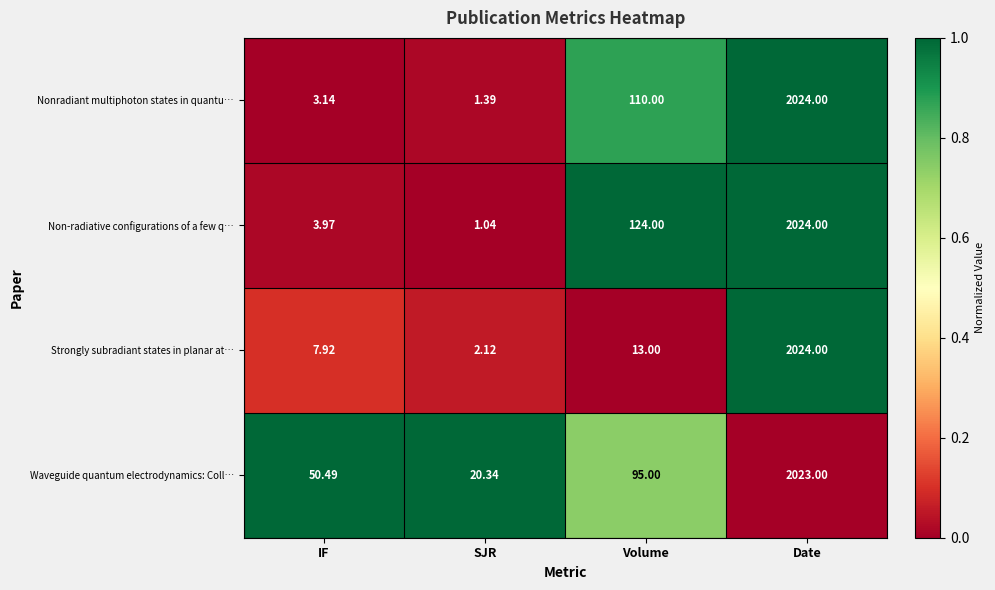

Which category has the lowest value in the Nonradiant multiphoton states in quantu… series?

SJR